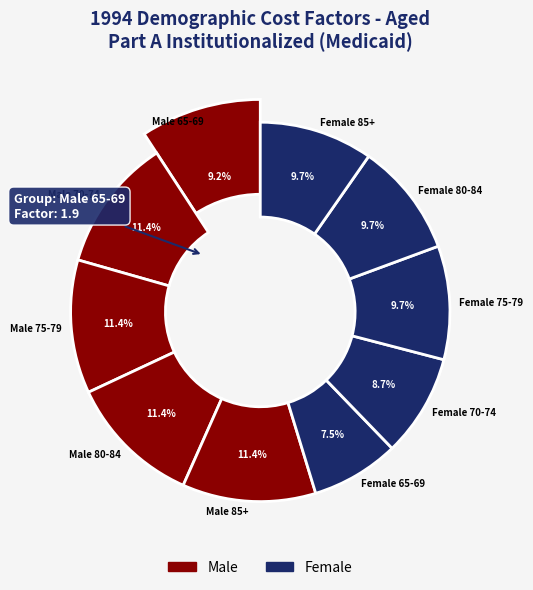

How many segments does this pie chart have?

10